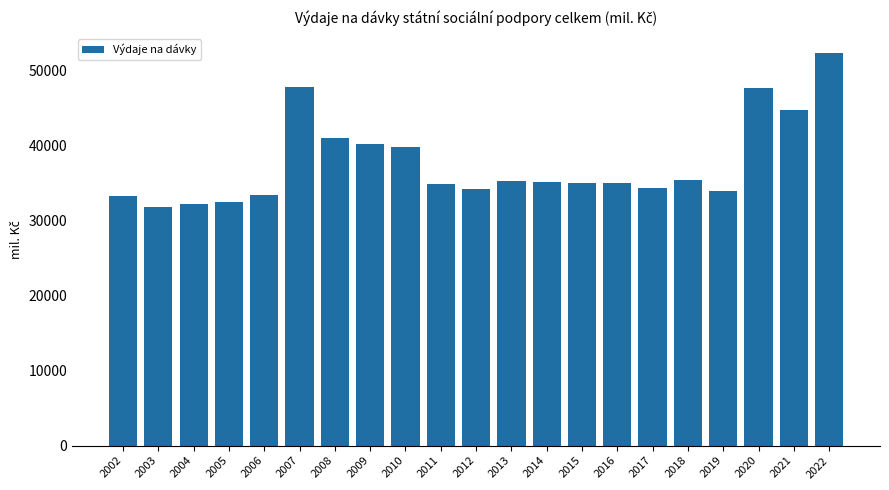

What is the change in value from 2011 to 2020?

+12797.5